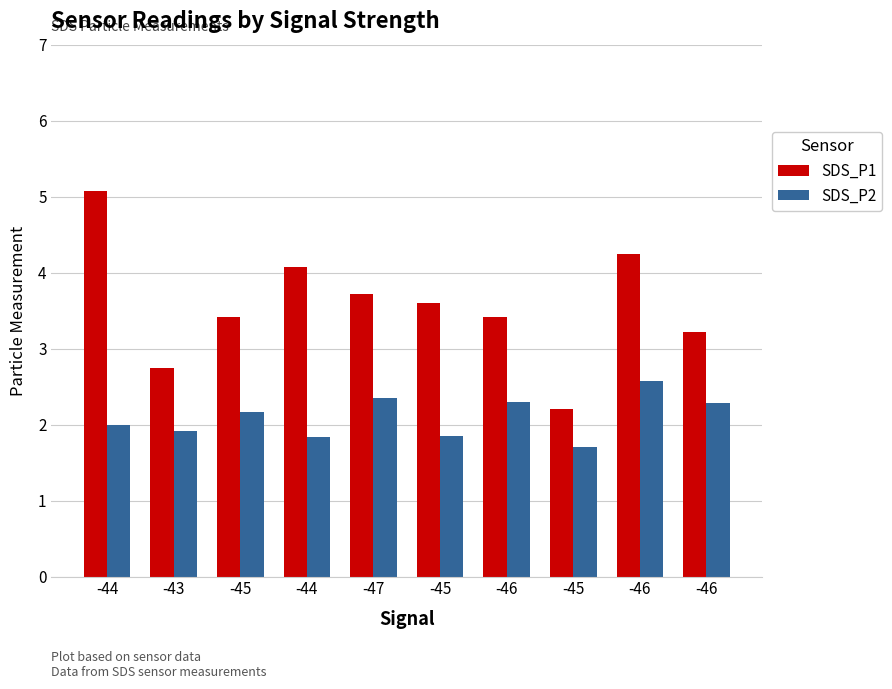

What are all the series names shown in the legend?

SDS_P1, SDS_P2